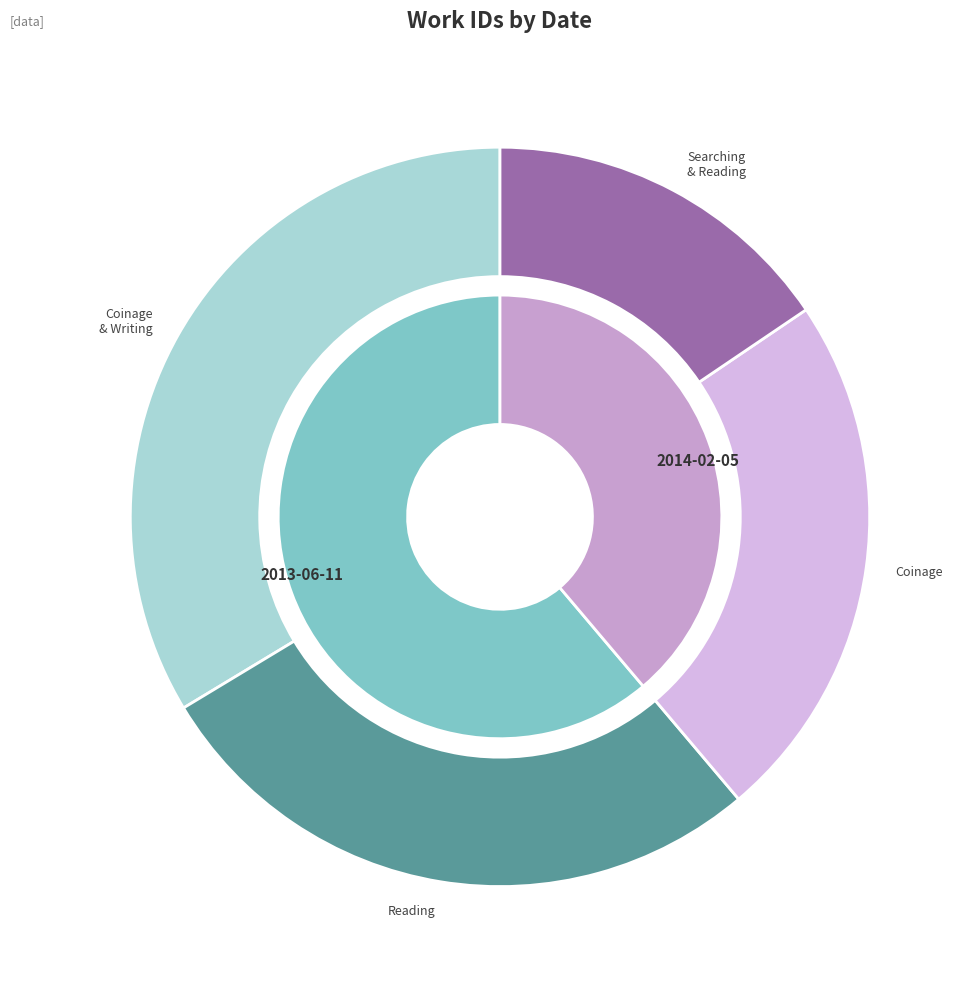

Is it true that 2013-06-11 is 47% of the pie?

False